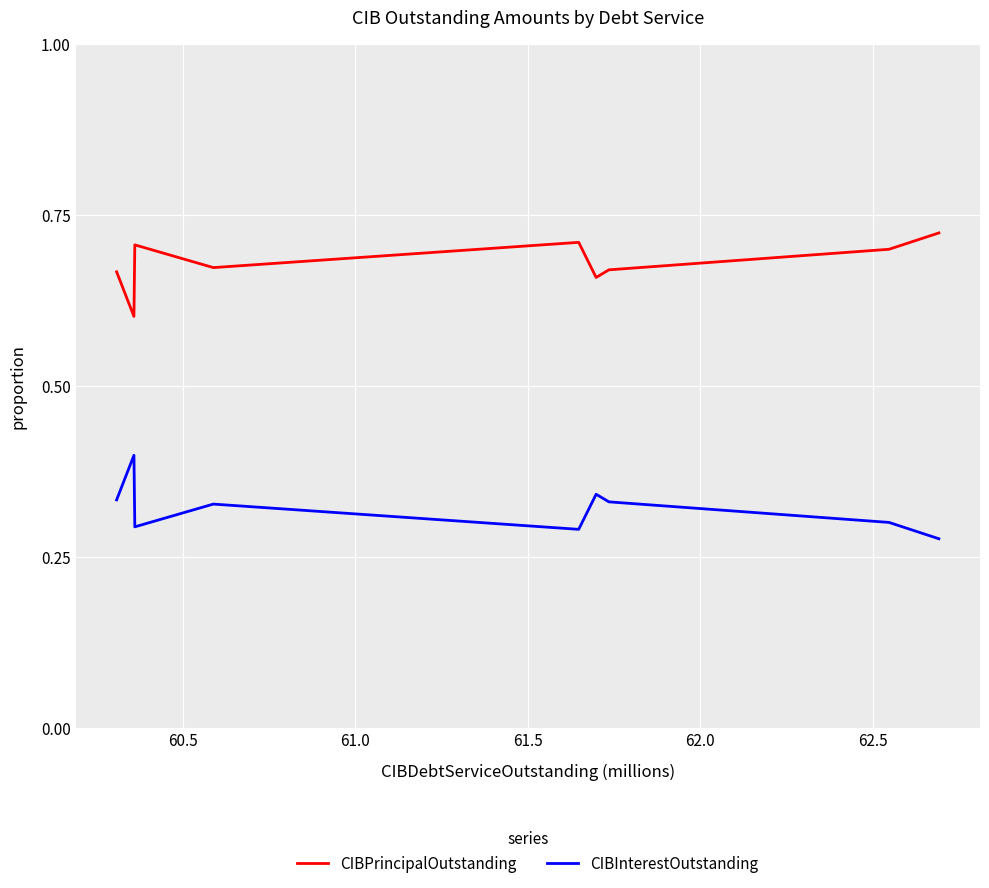

Rank the series by their average value, from lowest to highest.

CIBInterestOutstanding, CIBPrincipalOutstanding